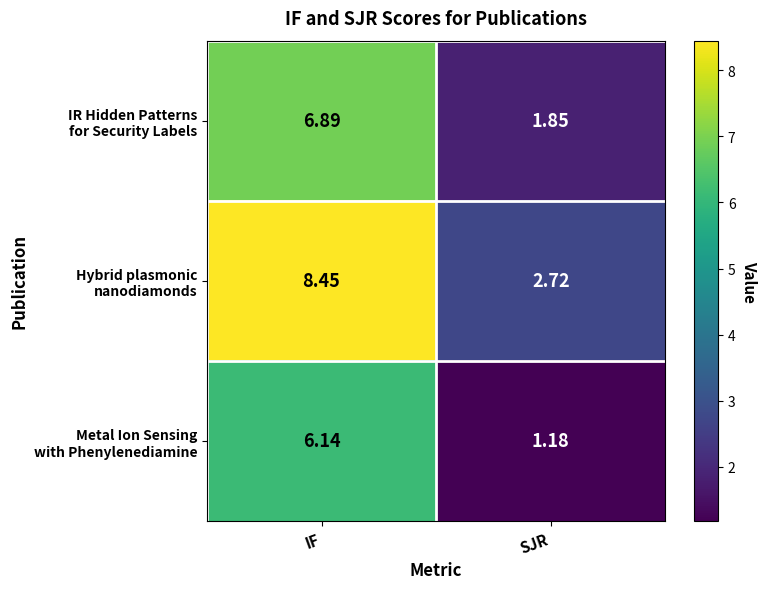

Which category has the lowest value across all series?

SJR